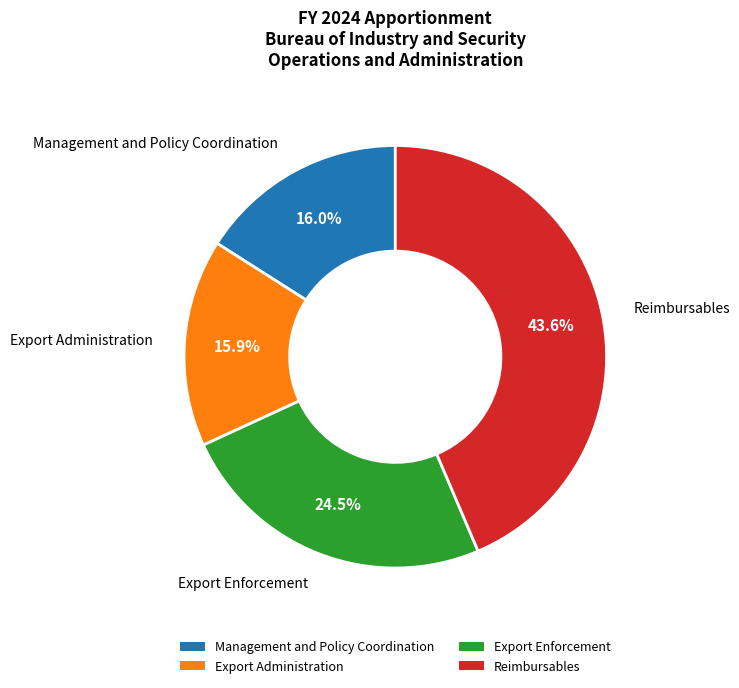

True or false: Reimbursables accounts for 35% of the total.

False